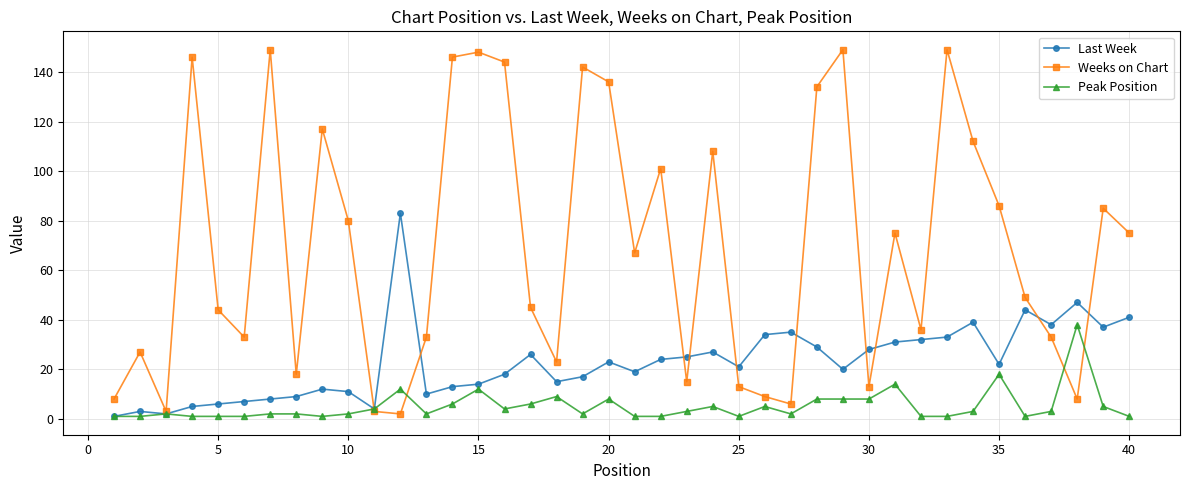

What is the minimum value shown in the chart?

1